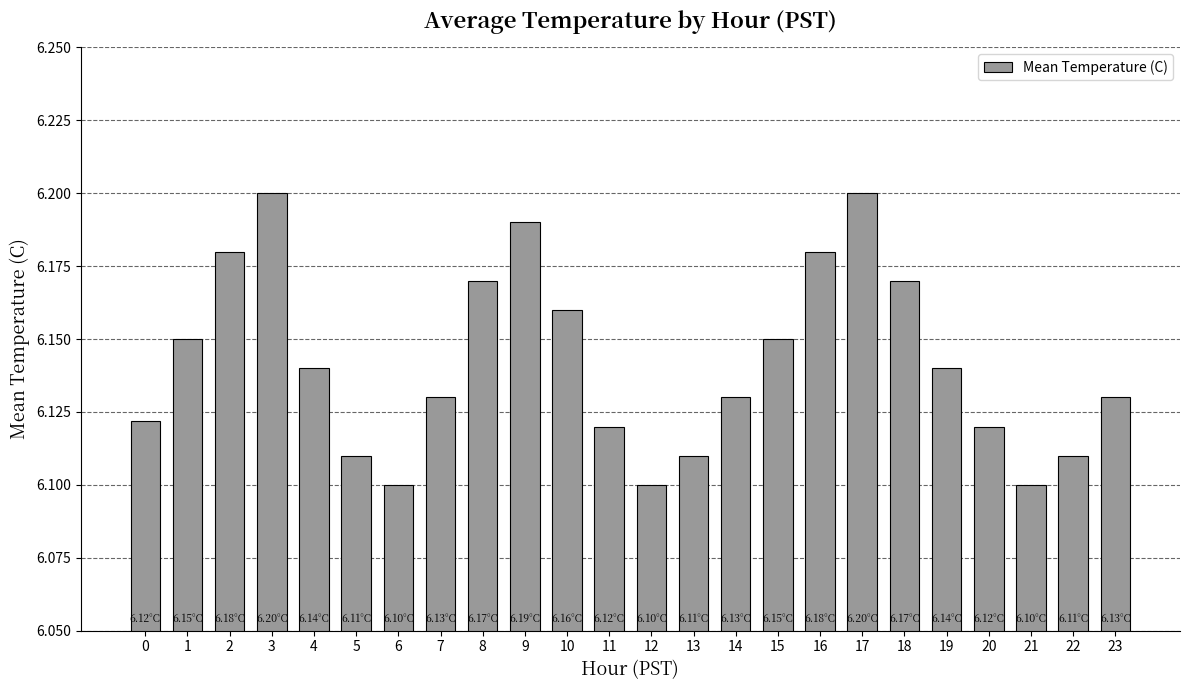

What is the sum of all values?

147.4